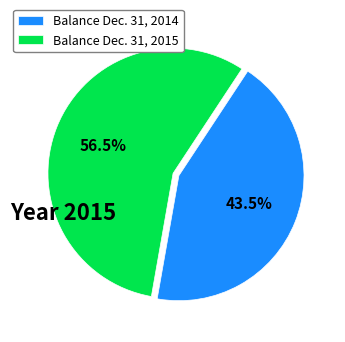

Rank the categories by value from highest to lowest.

Balance Dec. 31, 2015, Balance Dec. 31, 2014